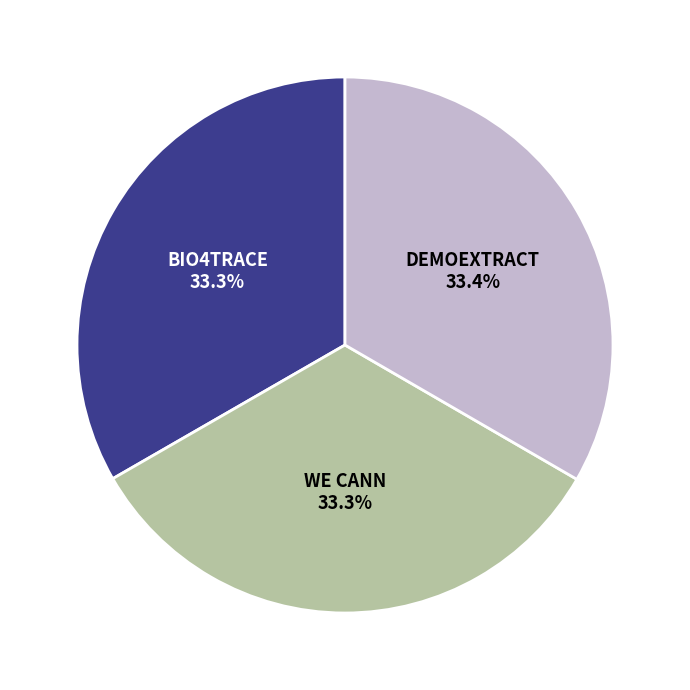

To the nearest percent, what percentage of the pie is DEMOEXTRACT?

33%